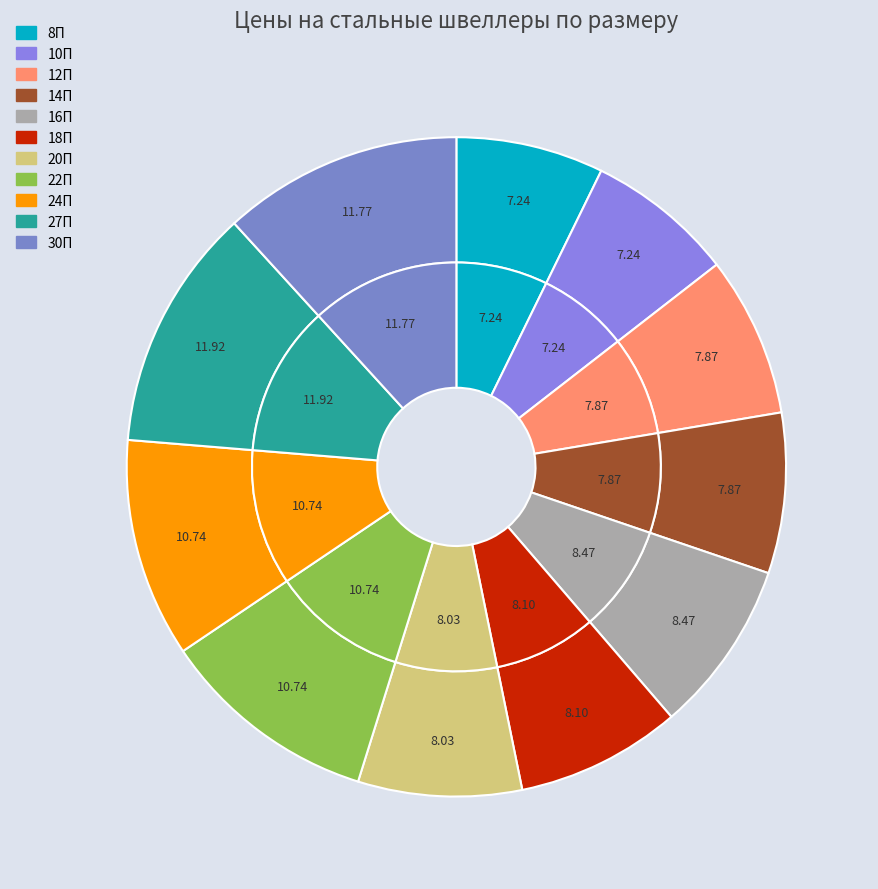

What is the ratio of the value at 24П to the value at 27П?

0.9